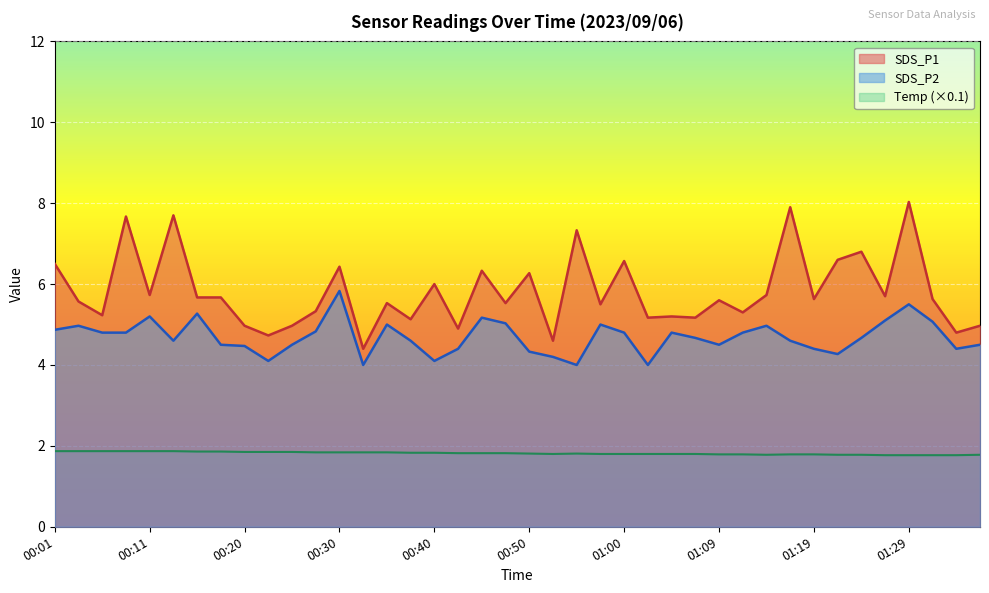

What is the highest value of the SDS_P2 series?

5.8